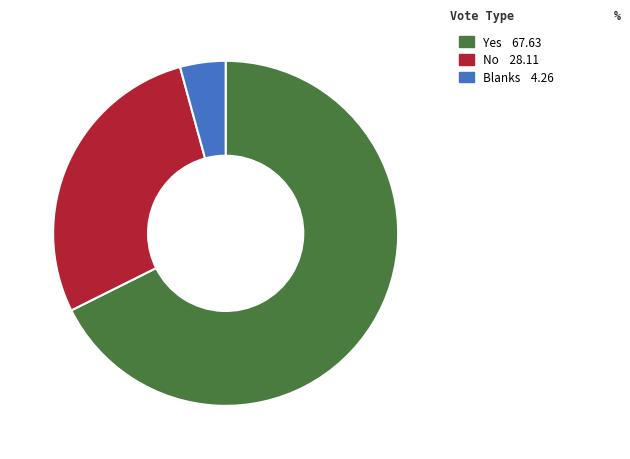

Rank the categories by value from lowest to highest.

Blanks, No, Yes